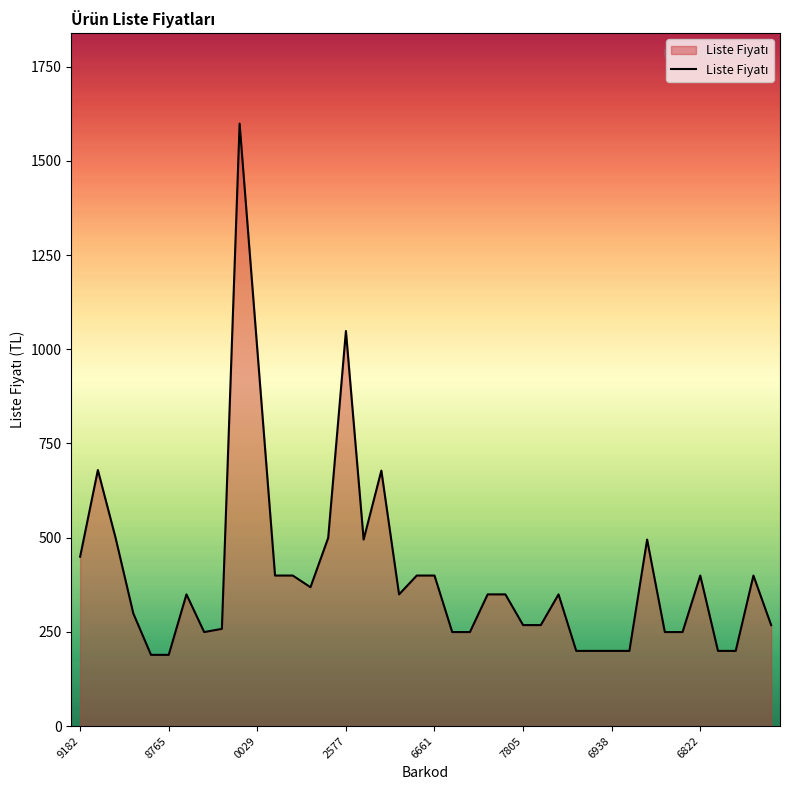

What is the difference between the maximum and minimum values?

1410.0